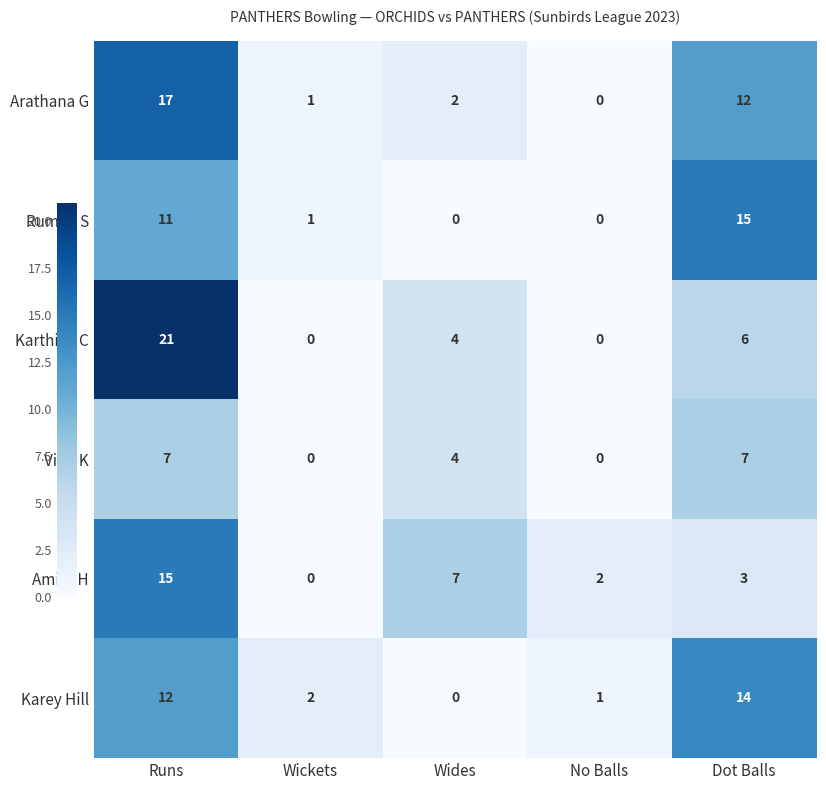

At Dot Balls, list the series in order from smallest to largest.

Amira H, Karthika C, Vinu K, Arathana G, Karey Hill, Rumini S